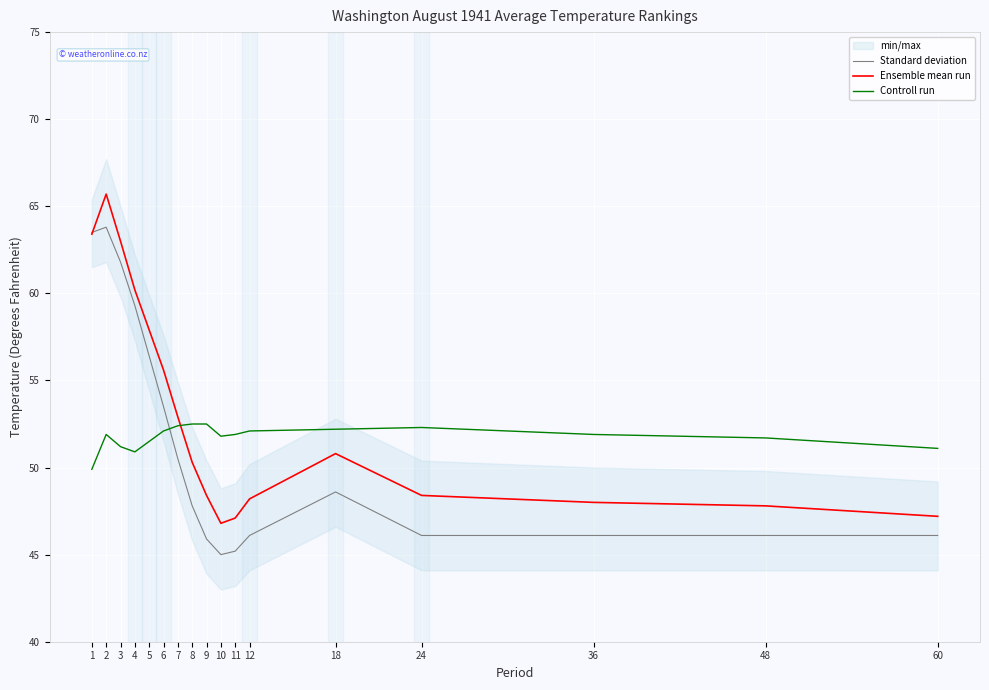

At which category does Controll run reach its first local peak?

2